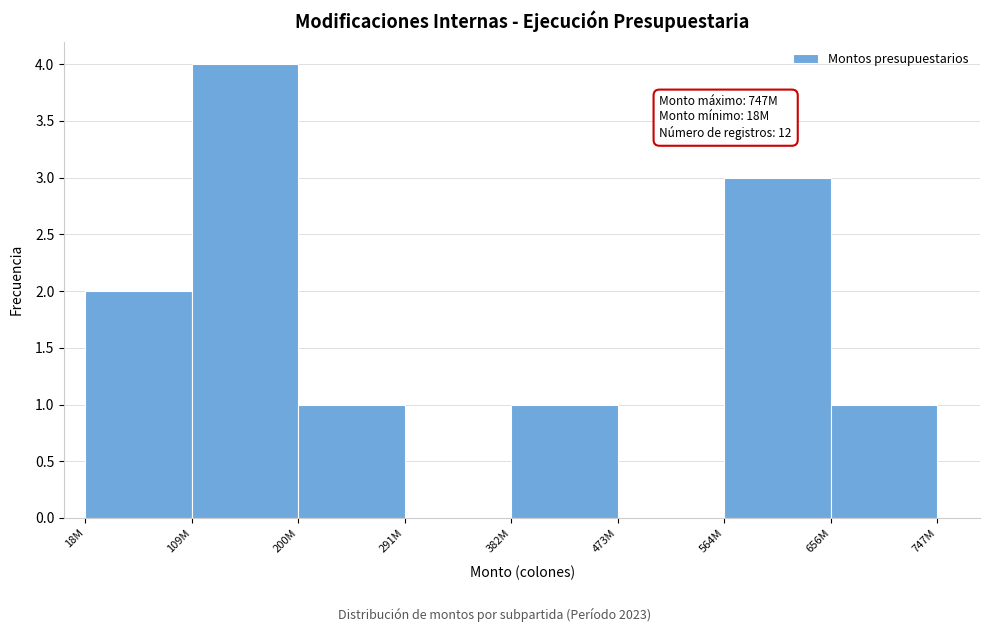

Reading right to left, what are all the values shown in this chart?

656M=1	564M=3	473M=0	382M=1	291M=0	200M=1	109M=4	18M=2